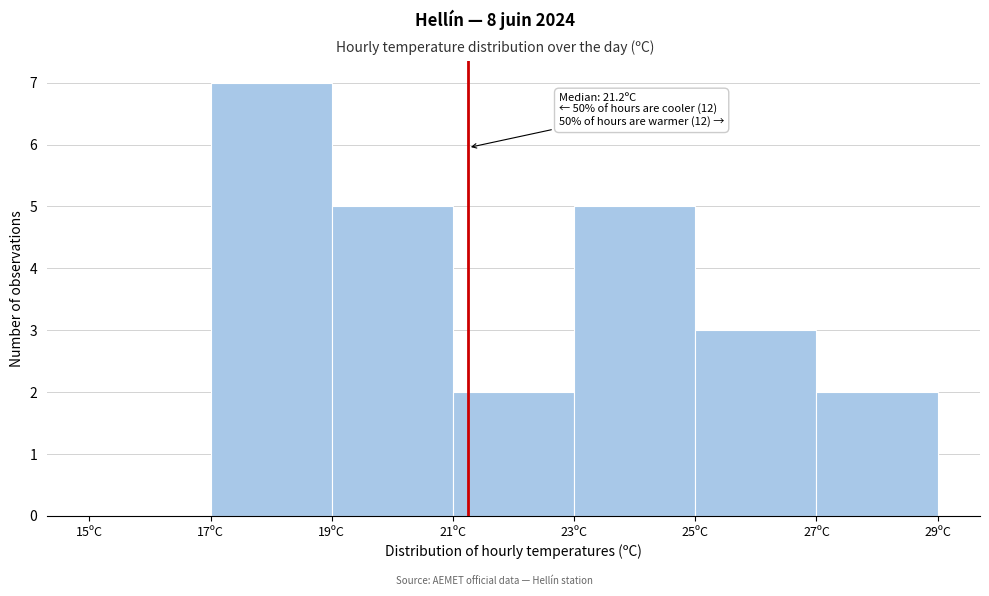

Over which range of the x-axis is the bar tallest?

17 to 19